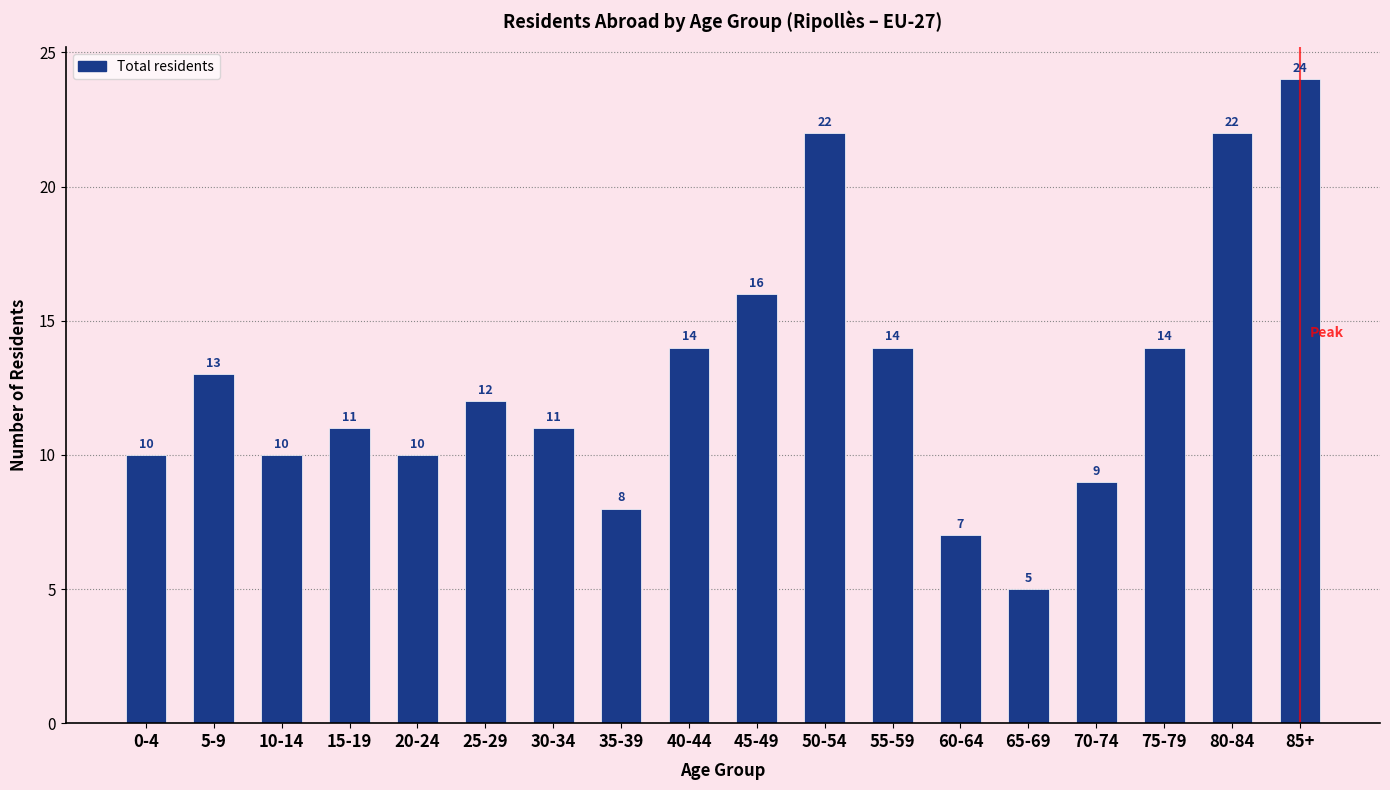

Reading left to right, list all the values displayed in this chart.

10	13	10	11	10	12	11	8	14	16	22	14	7	5	9	14	22	24